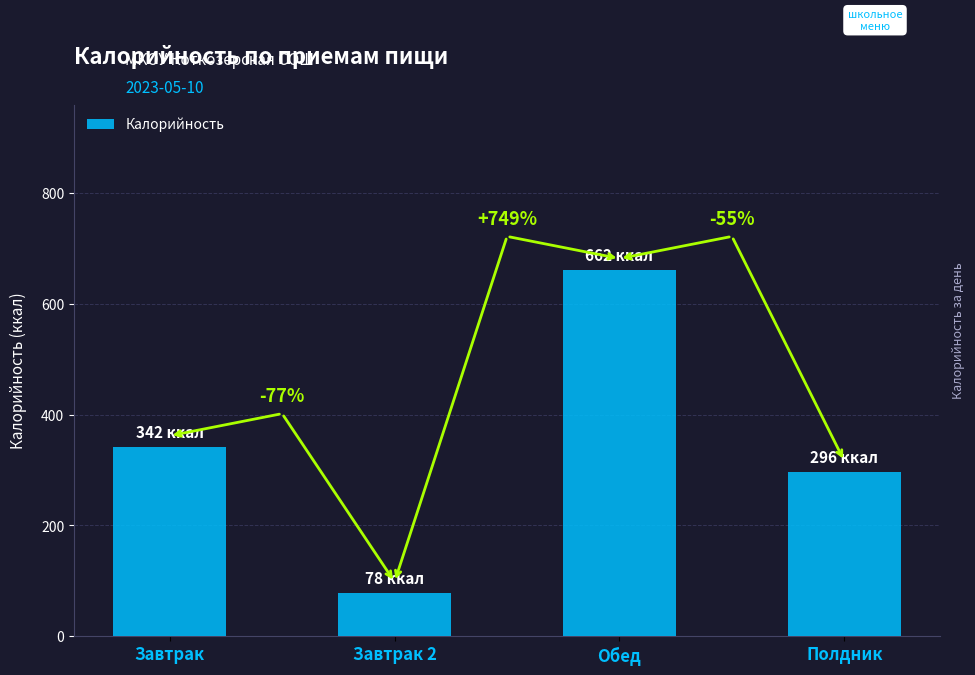

How many bars are there in total?

4